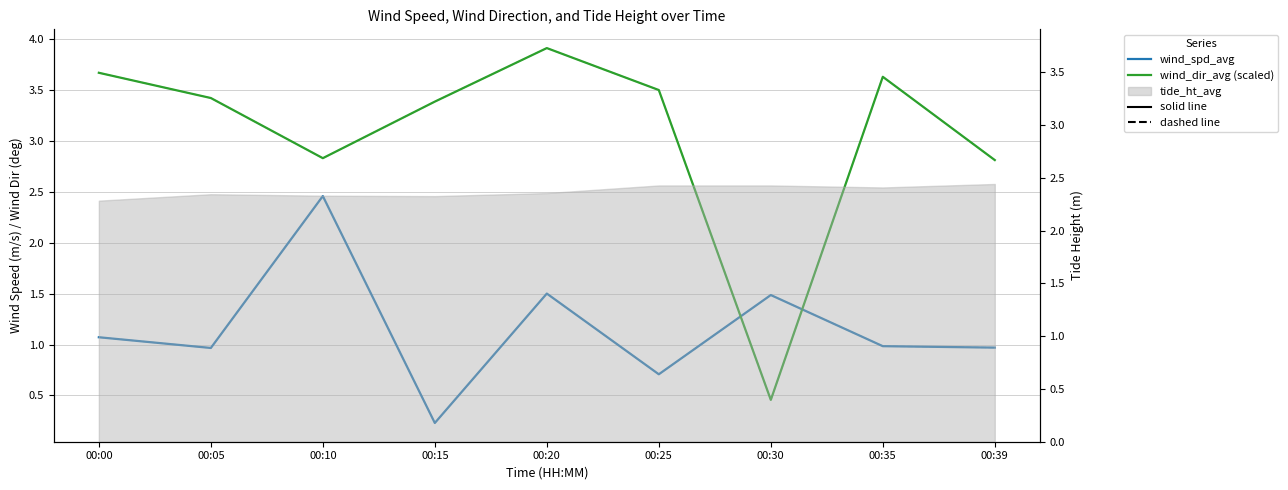

The value of wind_dir_avg (scaled) at 00:05 is 3.4. True or false?

True